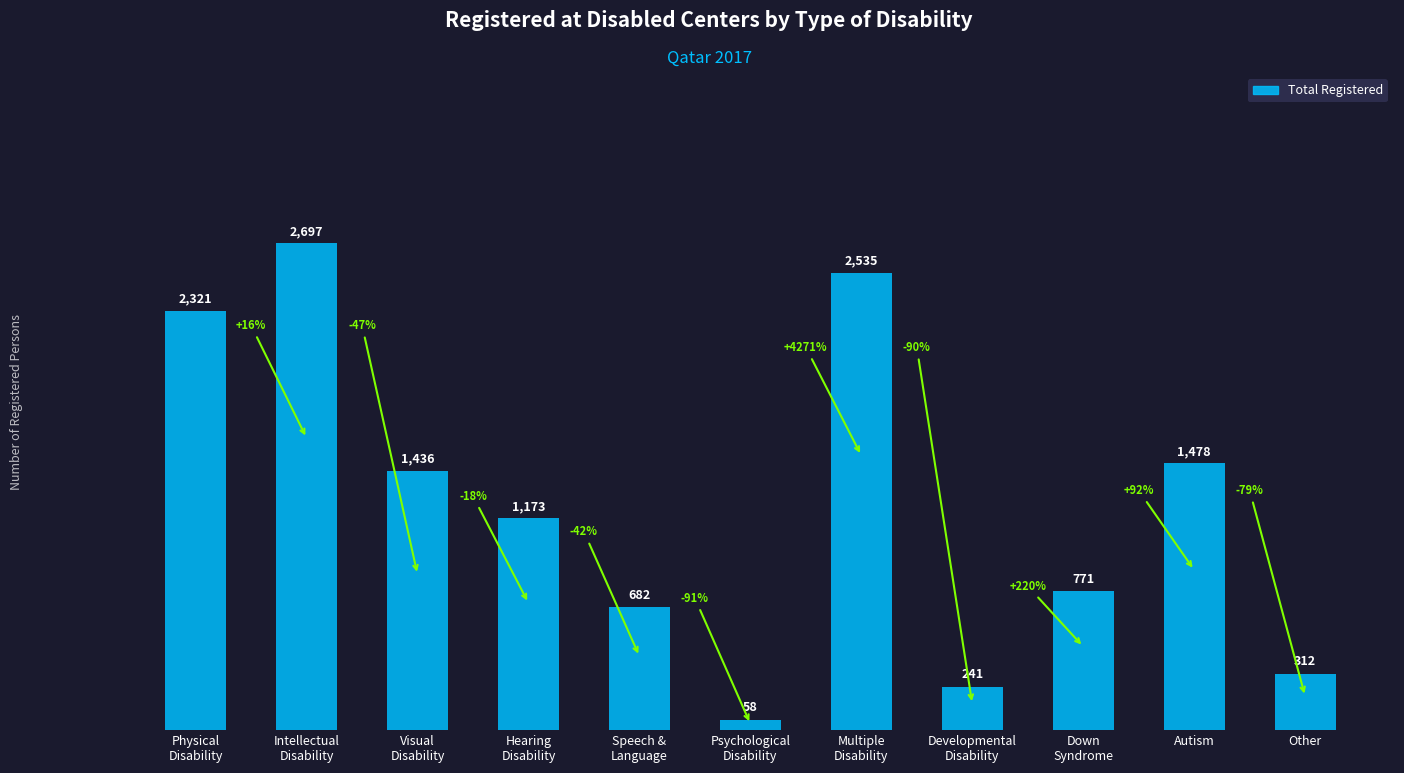

What is the approximate value at Hearing
Disability, to the nearest 100?

1200